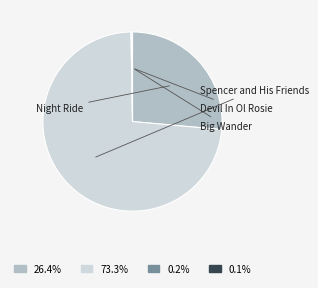

True or false: Devil In Ol Rosie accounts for 0% of the total.

True